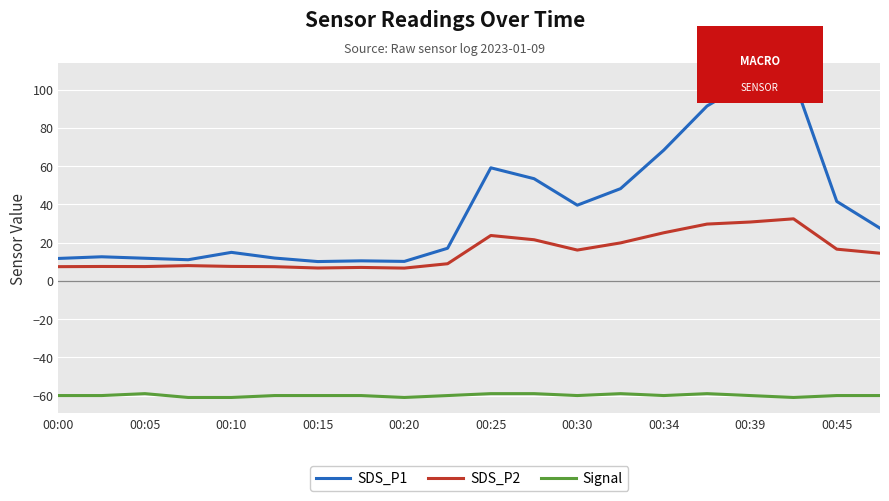

What is the maximum value shown in the chart?

105.6